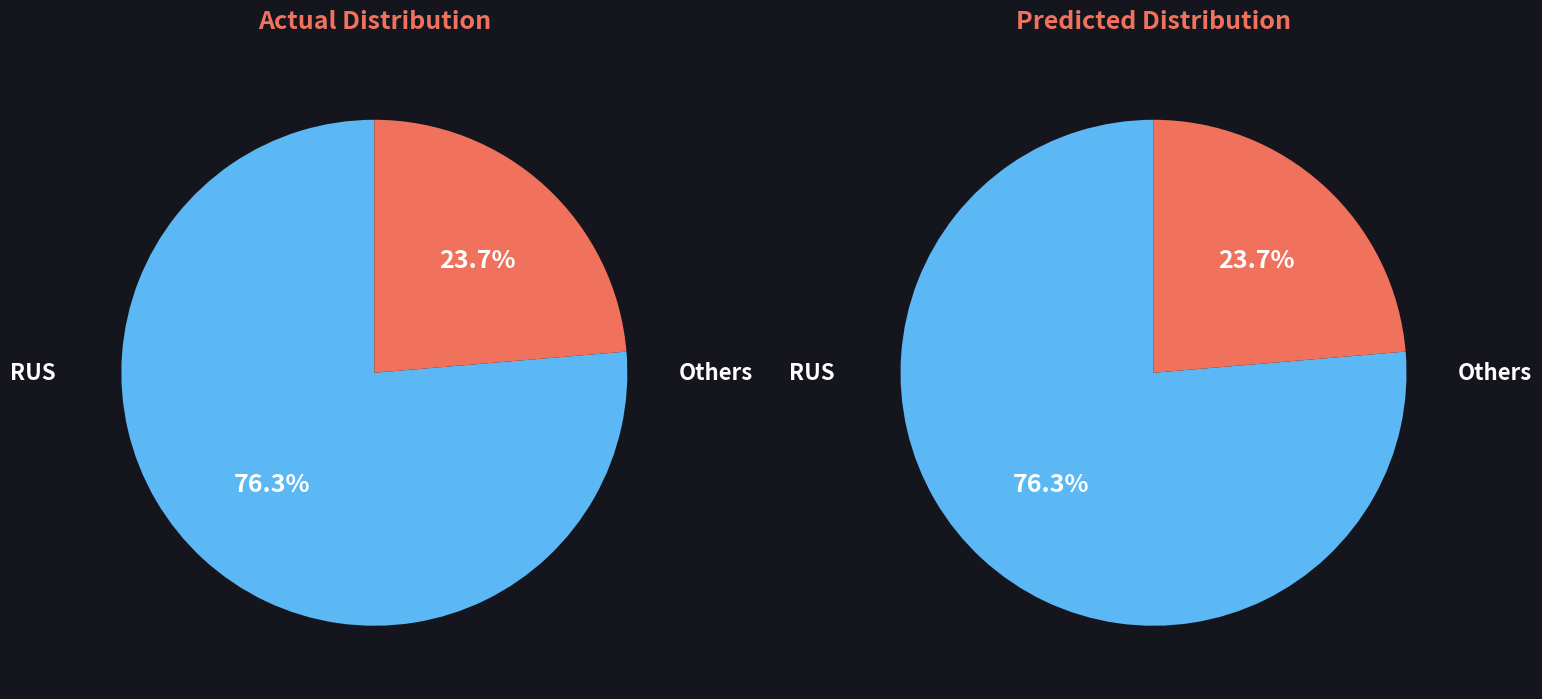

True or false: Kruchev Boris accounts for 1% of the total.

False